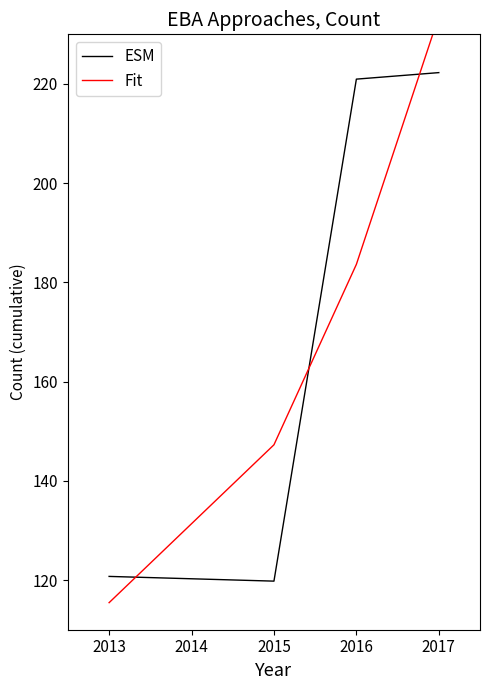

What is the maximum value for ESM?

222.3